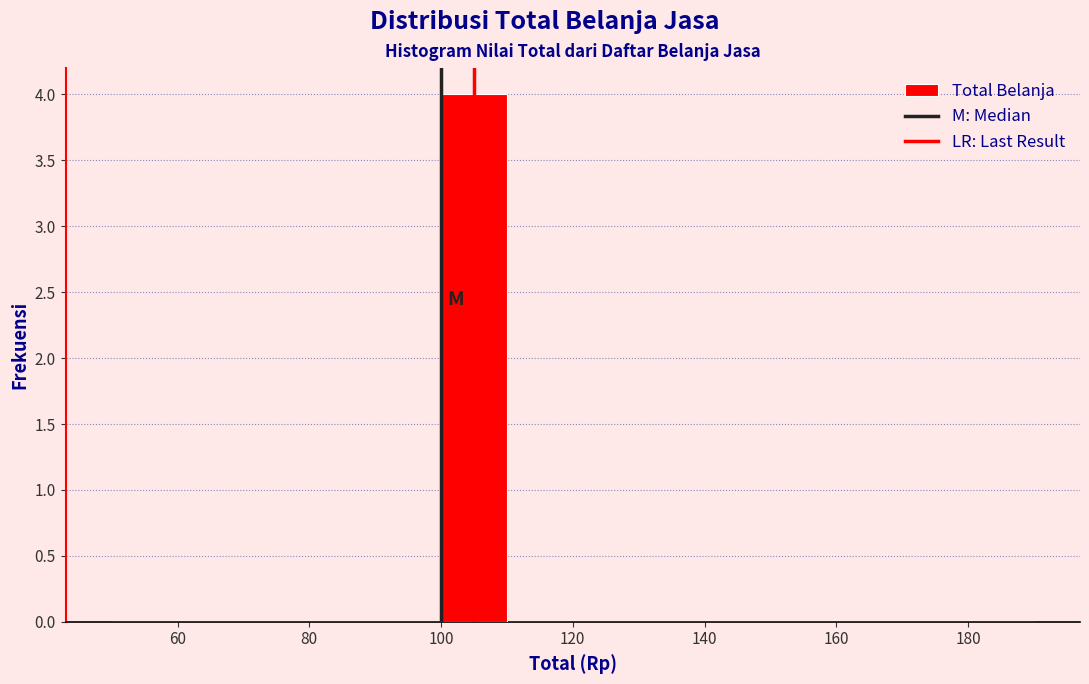

How tall is the bar that spans 100 to 110 on the x-axis? The values are not printed on the chart, so give them approximately, as read against the axis.

4